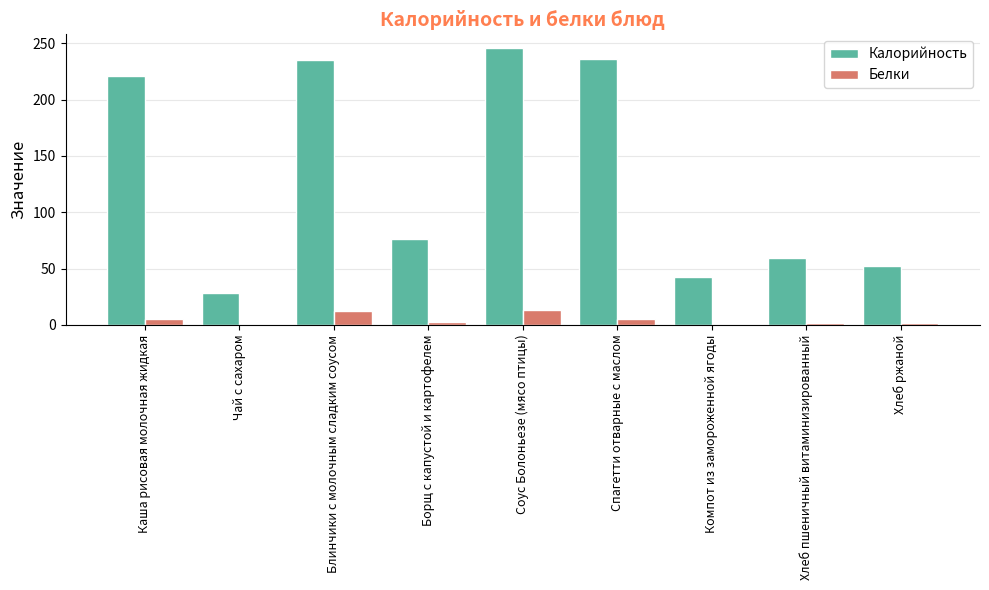

What are all the series names shown in the legend?

Калорийность, Белки